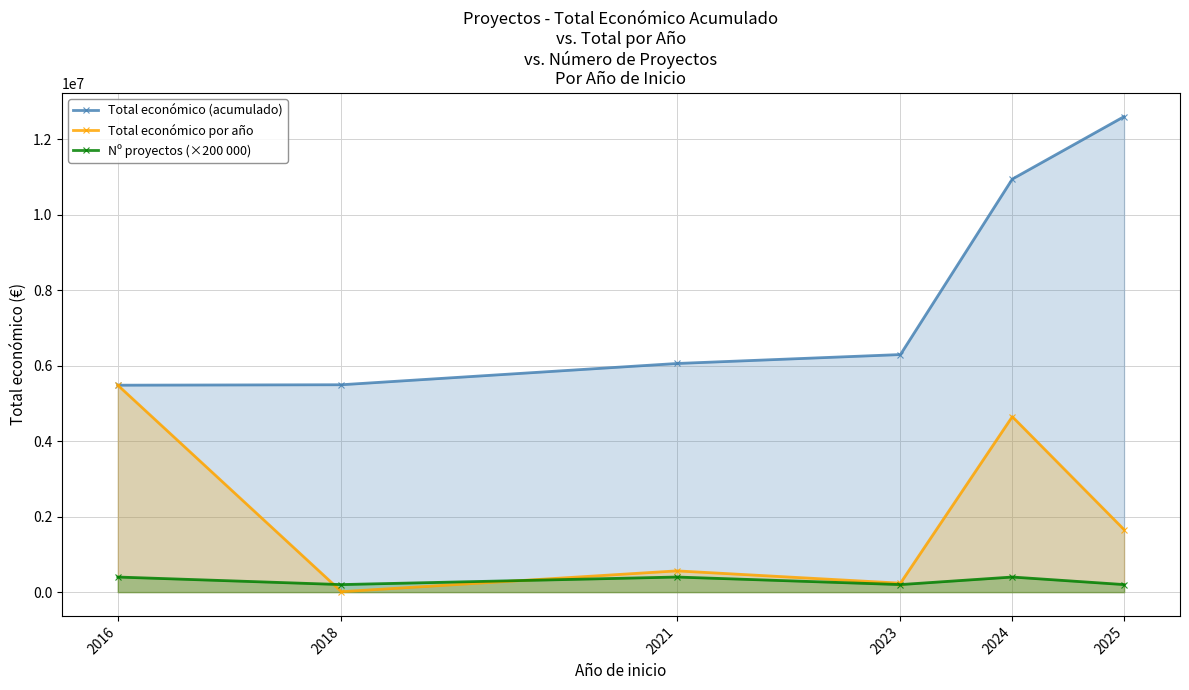

Where do Total económico por año and Nº proyectos (×200 000) first cross each other?

2016 and 2018